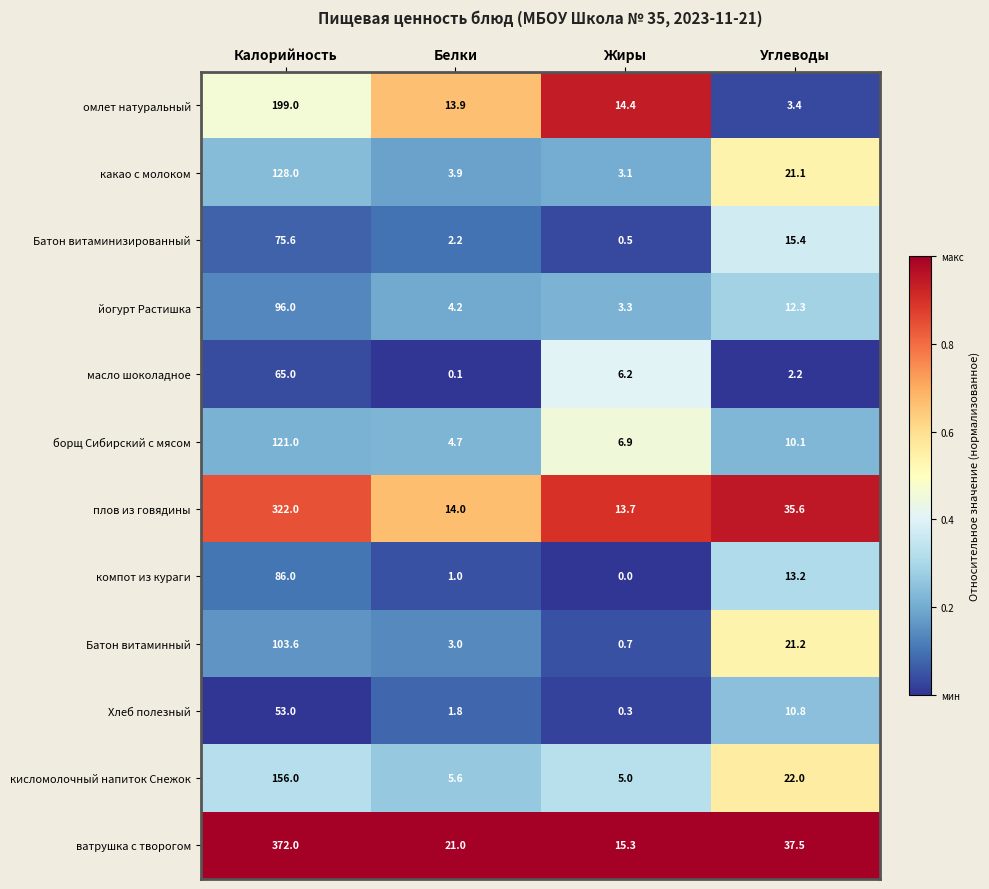

The value of какао с молоком at Жиры is 0.7. True or false?

False